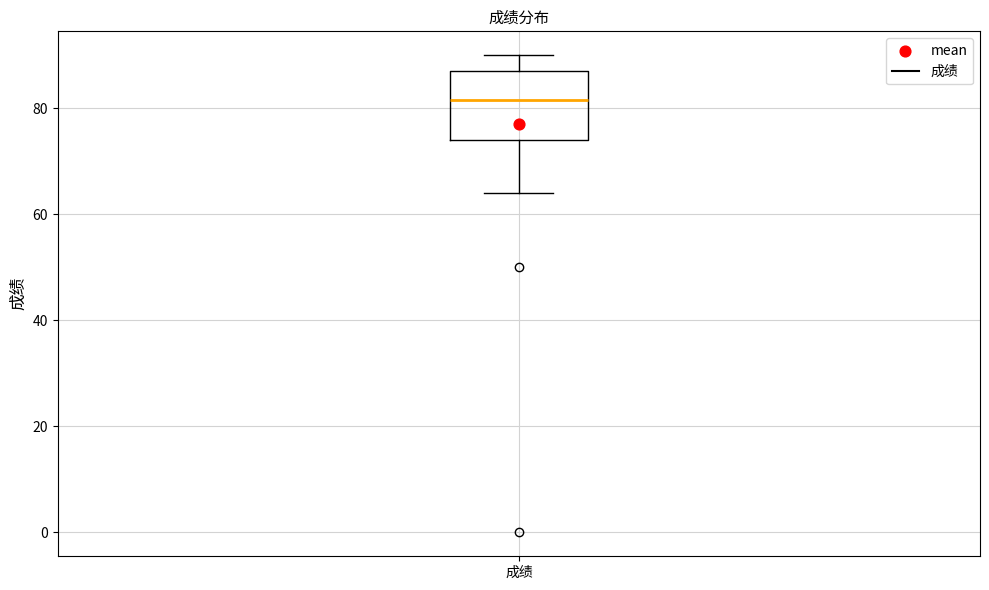

Where does the median line of the box for 成绩 sit on the y-axis? The values are not printed on the chart, so give them approximately, as read against the axis.

82